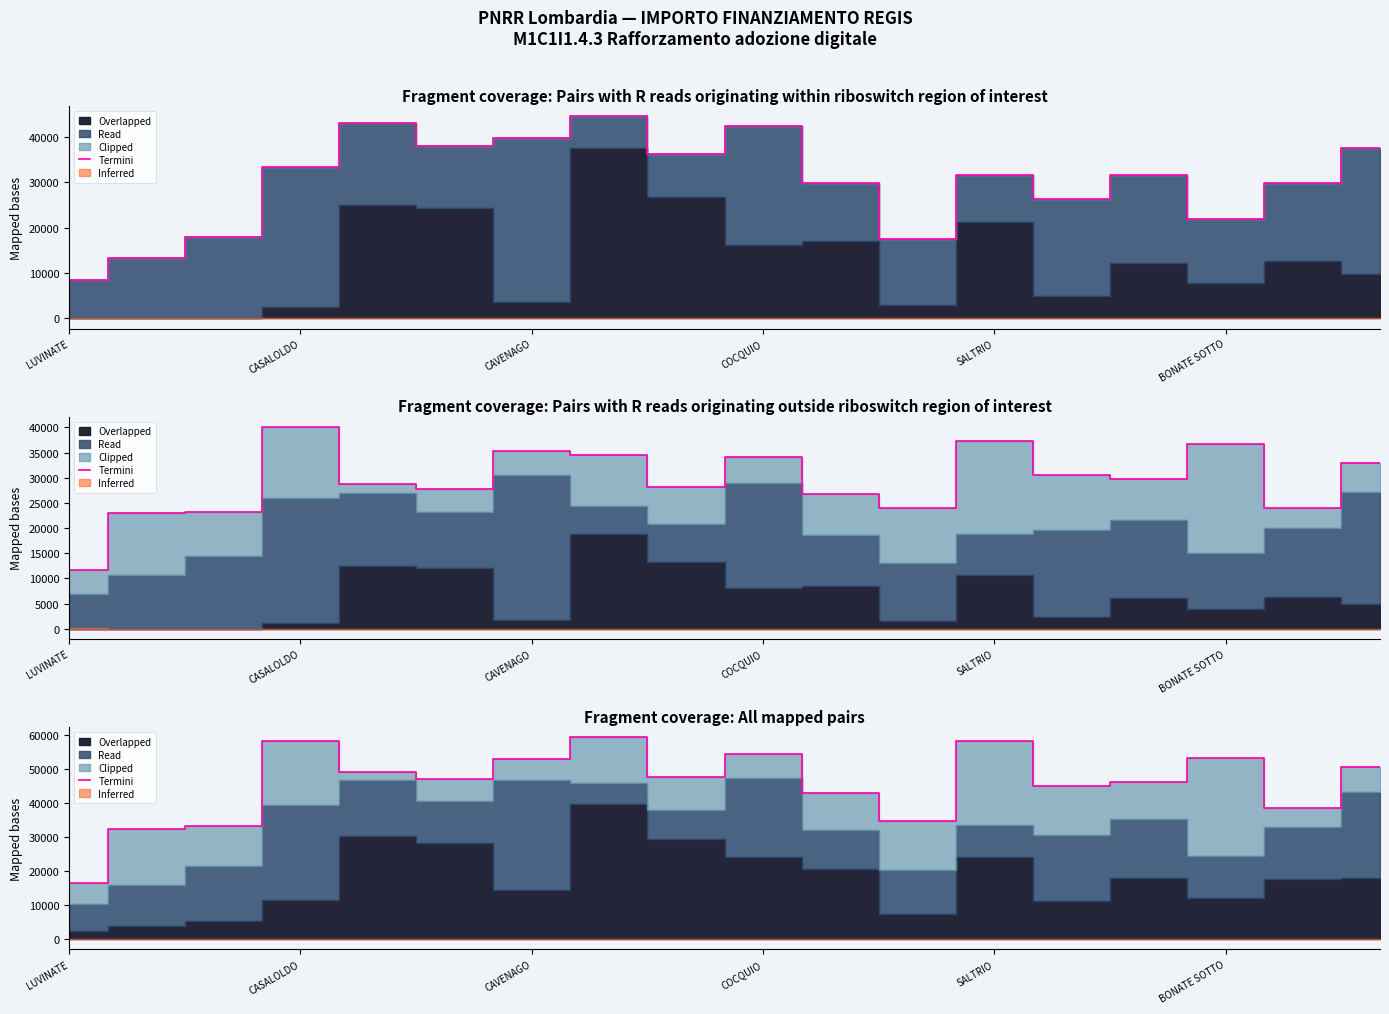

What is the value of the 11th point from the left?

42975.6